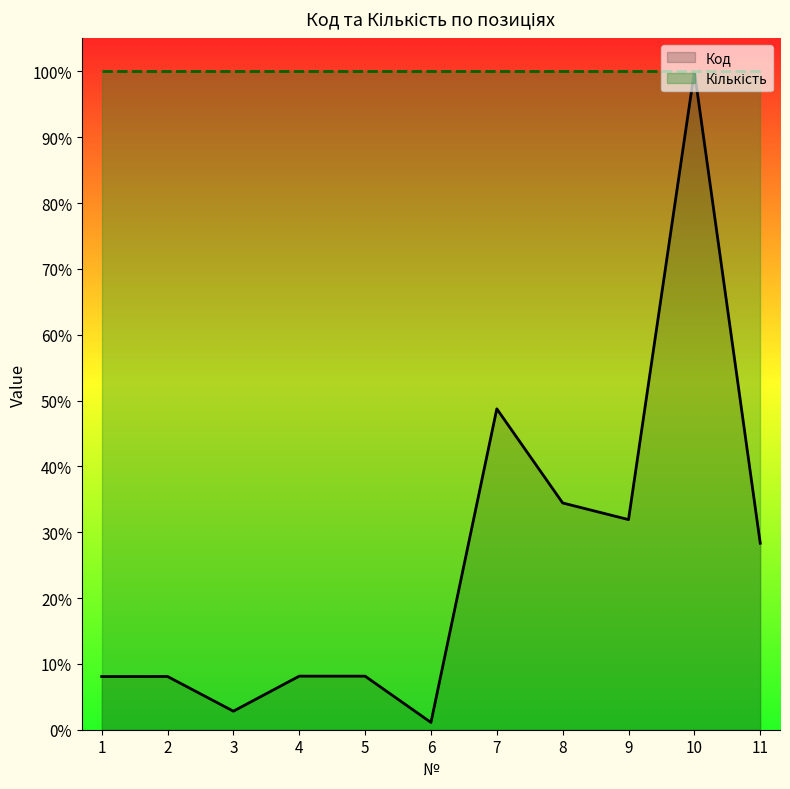

Read the value at 10.

100.0